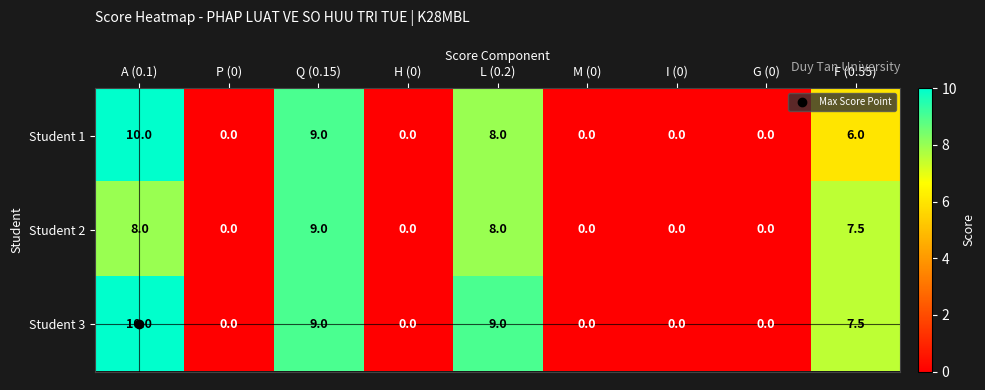

Rank the series by their average value, from lowest to highest.

Student 2, Student 1, Student 3